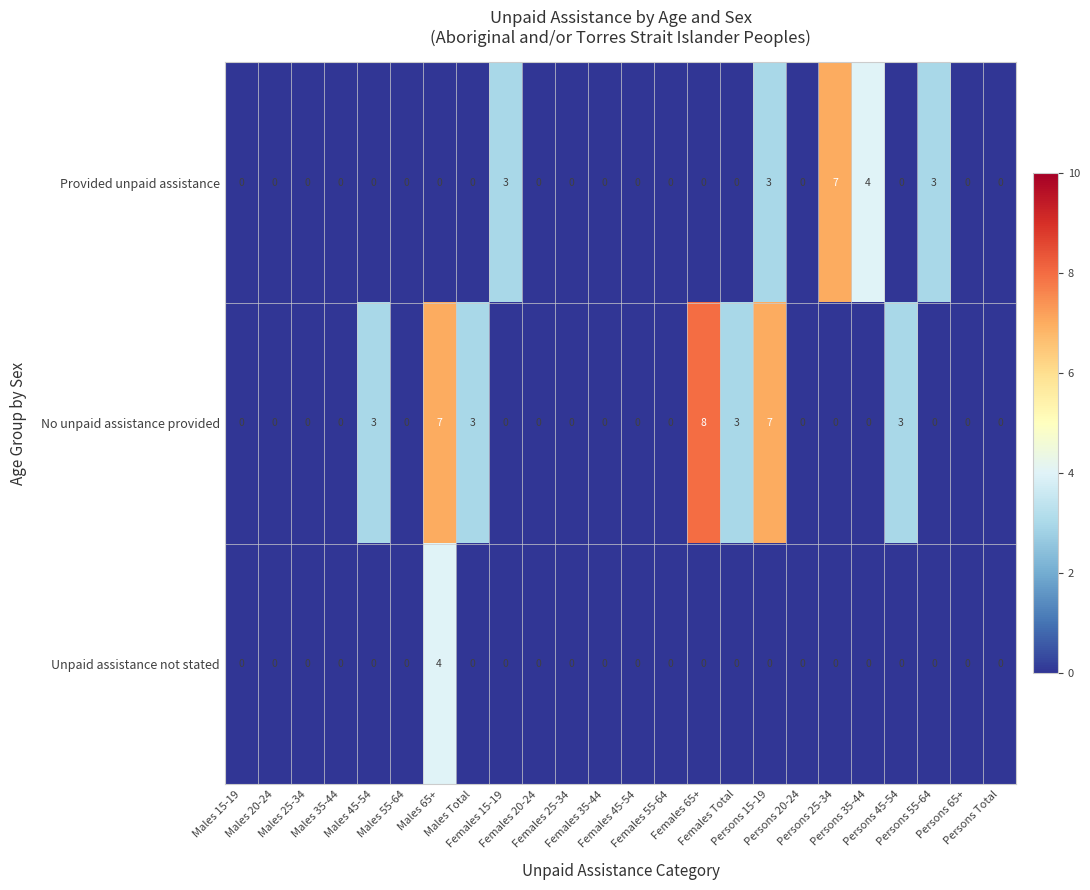

At which category is the sum across all series the highest?

Males 65+